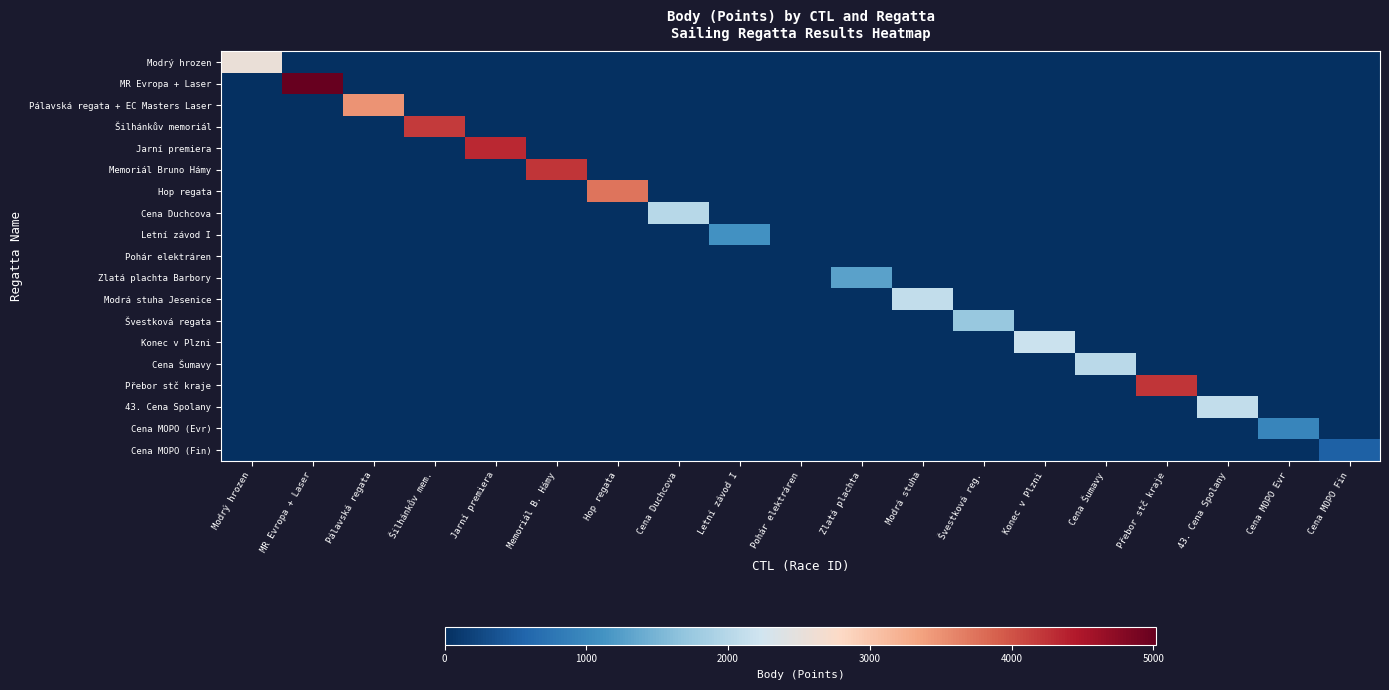

Reading left to right, extract all data points from this chart.

Modrý hrozen: Modrý hrozen=2561	MR Evropa + Laser=0	Pálavská regata=0	Šilhánkův mem.=0	Jarní premiera=0	Memoriál B. Hámy=0	Hop regata=0	Cena Duchcova=0	Letní závod I=0	Pohár elektráren=0	Zlatá plachta=0	Modrá stuha=0	Švestková reg.=0	Konec v Plzni=0	Cena Šumavy=0	Přebor stč kraje=0	43. Cena Spolany=0	Cena MOPO Evr=0	Cena MOPO Fin=0
MR Evropa + Laser: Modrý hrozen=0	MR Evropa + Laser=5022	Pálavská regata=0	Šilhánkův mem.=0	Jarní premiera=0	Memoriál B. Hámy=0	Hop regata=0	Cena Duchcova=0	Letní závod I=0	Pohár elektráren=0	Zlatá plachta=0	Modrá stuha=0	Švestková reg.=0	Konec v Plzni=0	Cena Šumavy=0	Přebor stč kraje=0	43. Cena Spolany=0	Cena MOPO Evr=0	Cena MOPO Fin=0
Pálavská regata + EC Masters Laser: Modrý hrozen=0	MR Evropa + Laser=0	Pálavská regata=3476	Šilhánkův mem.=0	Jarní premiera=0	Memoriál B. Hámy=0	Hop regata=0	Cena Duchcova=0	Letní závod I=0	Pohár elektráren=0	Zlatá plachta=0	Modrá stuha=0	Švestková reg.=0	Konec v Plzni=0	Cena Šumavy=0	Přebor stč kraje=0	43. Cena Spolany=0	Cena MOPO Evr=0	Cena MOPO Fin=0
Šilhánkův memoriál: Modrý hrozen=0	MR Evropa + Laser=0	Pálavská regata=0	Šilhánkův mem.=4182	Jarní premiera=0	Memoriál B. Hámy=0	Hop regata=0	Cena Duchcova=0	Letní závod I=0	Pohár elektráren=0	Zlatá plachta=0	Modrá stuha=0	Švestková reg.=0	Konec v Plzni=0	Cena Šumavy=0	Přebor stč kraje=0	43. Cena Spolany=0	Cena MOPO Evr=0	Cena MOPO Fin=0
Jarní premiera: Modrý hrozen=0	MR Evropa + Laser=0	Pálavská regata=0	Šilhánkův mem.=0	Jarní premiera=4330	Memoriál B. Hámy=0	Hop regata=0	Cena Duchcova=0	Letní závod I=0	Pohár elektráren=0	Zlatá plachta=0	Modrá stuha=0	Švestková reg.=0	Konec v Plzni=0	Cena Šumavy=0	Přebor stč kraje=0	43. Cena Spolany=0	Cena MOPO Evr=0	Cena MOPO Fin=0
Memoriál Bruno Hámy: Modrý hrozen=0	MR Evropa + Laser=0	Pálavská regata=0	Šilhánkův mem.=0	Jarní premiera=0	Memoriál B. Hámy=4221	Hop regata=0	Cena Duchcova=0	Letní závod I=0	Pohár elektráren=0	Zlatá plachta=0	Modrá stuha=0	Švestková reg.=0	Konec v Plzni=0	Cena Šumavy=0	Přebor stč kraje=0	43. Cena Spolany=0	Cena MOPO Evr=0	Cena MOPO Fin=0
Hop regata: Modrý hrozen=0	MR Evropa + Laser=0	Pálavská regata=0	Šilhánkův mem.=0	Jarní premiera=0	Memoriál B. Hámy=0	Hop regata=3734	Cena Duchcova=0	Letní závod I=0	Pohár elektráren=0	Zlatá plachta=0	Modrá stuha=0	Švestková reg.=0	Konec v Plzni=0	Cena Šumavy=0	Přebor stč kraje=0	43. Cena Spolany=0	Cena MOPO Evr=0	Cena MOPO Fin=0
Cena Duchcova: Modrý hrozen=0	MR Evropa + Laser=0	Pálavská regata=0	Šilhánkův mem.=0	Jarní premiera=0	Memoriál B. Hámy=0	Hop regata=0	Cena Duchcova=2008	Letní závod I=0	Pohár elektráren=0	Zlatá plachta=0	Modrá stuha=0	Švestková reg.=0	Konec v Plzni=0	Cena Šumavy=0	Přebor stč kraje=0	43. Cena Spolany=0	Cena MOPO Evr=0	Cena MOPO Fin=0
Letní závod I: Modrý hrozen=0	MR Evropa + Laser=0	Pálavská regata=0	Šilhánkův mem.=0	Jarní premiera=0	Memoriál B. Hámy=0	Hop regata=0	Cena Duchcova=0	Letní závod I=1101	Pohár elektráren=0	Zlatá plachta=0	Modrá stuha=0	Švestková reg.=0	Konec v Plzni=0	Cena Šumavy=0	Přebor stč kraje=0	43. Cena Spolany=0	Cena MOPO Evr=0	Cena MOPO Fin=0
Pohár elektráren: Modrý hrozen=0	MR Evropa + Laser=0	Pálavská regata=0	Šilhánkův mem.=0	Jarní premiera=0	Memoriál B. Hámy=0	Hop regata=0	Cena Duchcova=0	Letní závod I=0	Pohár elektráren=0	Zlatá plachta=0	Modrá stuha=0	Švestková reg.=0	Konec v Plzni=0	Cena Šumavy=0	Přebor stč kraje=0	43. Cena Spolany=0	Cena MOPO Evr=0	Cena MOPO Fin=0
Zlatá plachta Barbory: Modrý hrozen=0	MR Evropa + Laser=0	Pálavská regata=0	Šilhánkův mem.=0	Jarní premiera=0	Memoriál B. Hámy=0	Hop regata=0	Cena Duchcova=0	Letní závod I=0	Pohár elektráren=0	Zlatá plachta=1290	Modrá stuha=0	Švestková reg.=0	Konec v Plzni=0	Cena Šumavy=0	Přebor stč kraje=0	43. Cena Spolany=0	Cena MOPO Evr=0	Cena MOPO Fin=0
Modrá stuha Jesenice: Modrý hrozen=0	MR Evropa + Laser=0	Pálavská regata=0	Šilhánkův mem.=0	Jarní premiera=0	Memoriál B. Hámy=0	Hop regata=0	Cena Duchcova=0	Letní závod I=0	Pohár elektráren=0	Zlatá plachta=0	Modrá stuha=2109	Švestková reg.=0	Konec v Plzni=0	Cena Šumavy=0	Přebor stč kraje=0	43. Cena Spolany=0	Cena MOPO Evr=0	Cena MOPO Fin=0
Švestková regata: Modrý hrozen=0	MR Evropa + Laser=0	Pálavská regata=0	Šilhánkův mem.=0	Jarní premiera=0	Memoriál B. Hámy=0	Hop regata=0	Cena Duchcova=0	Letní závod I=0	Pohár elektráren=0	Zlatá plachta=0	Modrá stuha=0	Švestková reg.=1734	Konec v Plzni=0	Cena Šumavy=0	Přebor stč kraje=0	43. Cena Spolany=0	Cena MOPO Evr=0	Cena MOPO Fin=0
Konec v Plzni: Modrý hrozen=0	MR Evropa + Laser=0	Pálavská regata=0	Šilhánkův mem.=0	Jarní premiera=0	Memoriál B. Hámy=0	Hop regata=0	Cena Duchcova=0	Letní závod I=0	Pohár elektráren=0	Zlatá plachta=0	Modrá stuha=0	Švestková reg.=0	Konec v Plzni=2188	Cena Šumavy=0	Přebor stč kraje=0	43. Cena Spolany=0	Cena MOPO Evr=0	Cena MOPO Fin=0
Cena Šumavy: Modrý hrozen=0	MR Evropa + Laser=0	Pálavská regata=0	Šilhánkův mem.=0	Jarní premiera=0	Memoriál B. Hámy=0	Hop regata=0	Cena Duchcova=0	Letní závod I=0	Pohár elektráren=0	Zlatá plachta=0	Modrá stuha=0	Švestková reg.=0	Konec v Plzni=0	Cena Šumavy=2039	Přebor stč kraje=0	43. Cena Spolany=0	Cena MOPO Evr=0	Cena MOPO Fin=0
Přebor stč kraje: Modrý hrozen=0	MR Evropa + Laser=0	Pálavská regata=0	Šilhánkův mem.=0	Jarní premiera=0	Memoriál B. Hámy=0	Hop regata=0	Cena Duchcova=0	Letní závod I=0	Pohár elektráren=0	Zlatá plachta=0	Modrá stuha=0	Švestková reg.=0	Konec v Plzni=0	Cena Šumavy=0	Přebor stč kraje=4221	43. Cena Spolany=0	Cena MOPO Evr=0	Cena MOPO Fin=0
43. Cena Spolany: Modrý hrozen=0	MR Evropa + Laser=0	Pálavská regata=0	Šilhánkův mem.=0	Jarní premiera=0	Memoriál B. Hámy=0	Hop regata=0	Cena Duchcova=0	Letní závod I=0	Pohár elektráren=0	Zlatá plachta=0	Modrá stuha=0	Švestková reg.=0	Konec v Plzni=0	Cena Šumavy=0	Přebor stč kraje=0	43. Cena Spolany=2110	Cena MOPO Evr=0	Cena MOPO Fin=0
Cena MOPO (Evr): Modrý hrozen=0	MR Evropa + Laser=0	Pálavská regata=0	Šilhánkův mem.=0	Jarní premiera=0	Memoriál B. Hámy=0	Hop regata=0	Cena Duchcova=0	Letní závod I=0	Pohár elektráren=0	Zlatá plachta=0	Modrá stuha=0	Švestková reg.=0	Konec v Plzni=0	Cena Šumavy=0	Přebor stč kraje=0	43. Cena Spolany=0	Cena MOPO Evr=946	Cena MOPO Fin=0
Cena MOPO (Fin): Modrý hrozen=0	MR Evropa + Laser=0	Pálavská regata=0	Šilhánkův mem.=0	Jarní premiera=0	Memoriál B. Hámy=0	Hop regata=0	Cena Duchcova=0	Letní závod I=0	Pohár elektráren=0	Zlatá plachta=0	Modrá stuha=0	Švestková reg.=0	Konec v Plzni=0	Cena Šumavy=0	Přebor stč kraje=0	43. Cena Spolany=0	Cena MOPO Evr=0	Cena MOPO Fin=527